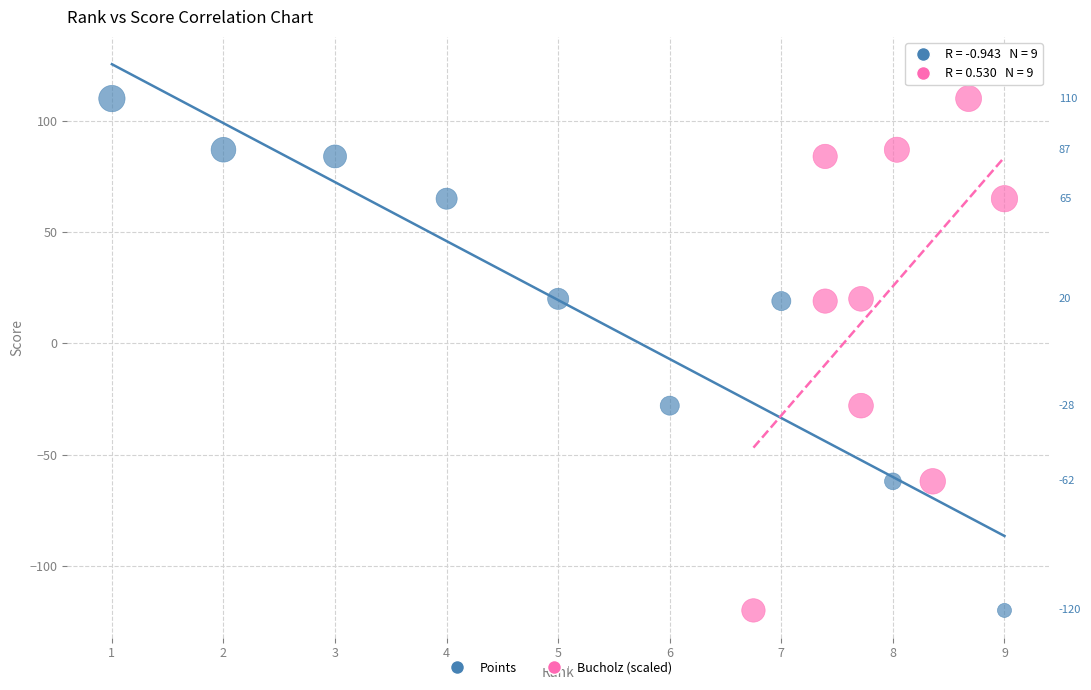

What are all the series names shown in the legend?

Points, Bucholz (scaled)